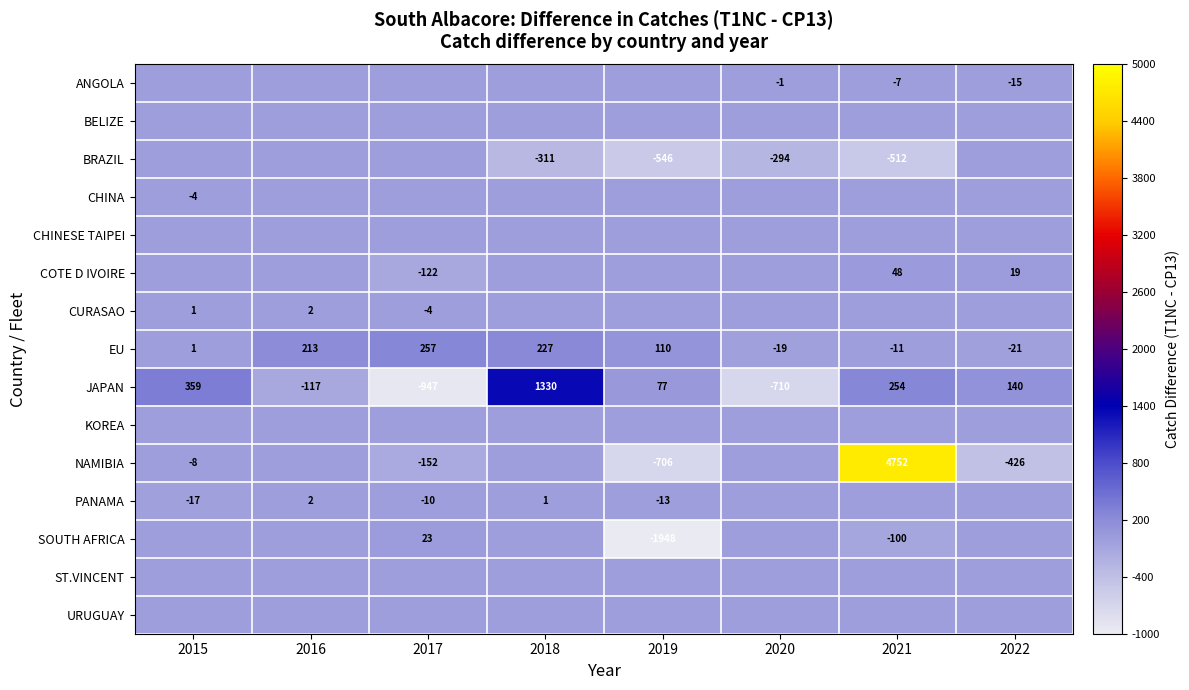

What is the total value across all series at 2022?

-303